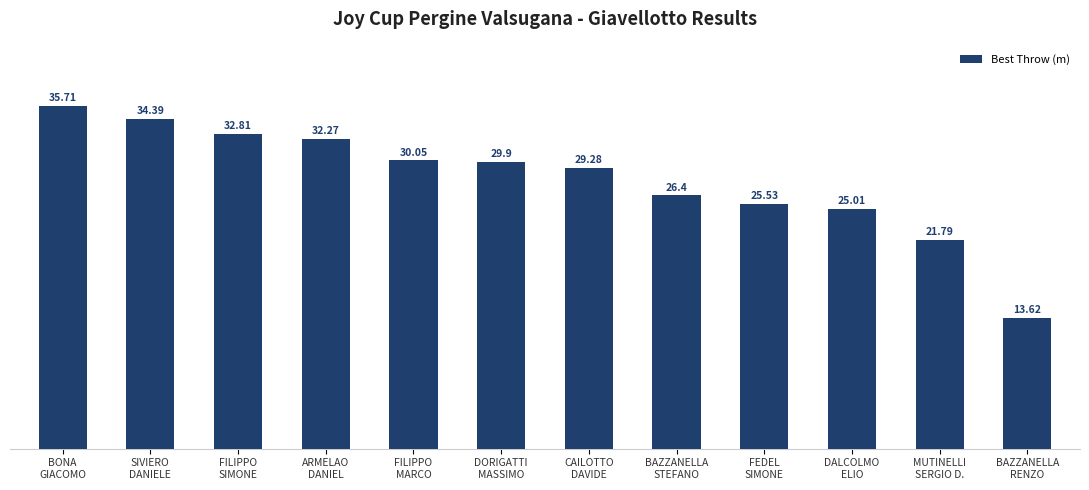

Does the chart contain stacked bars?

No